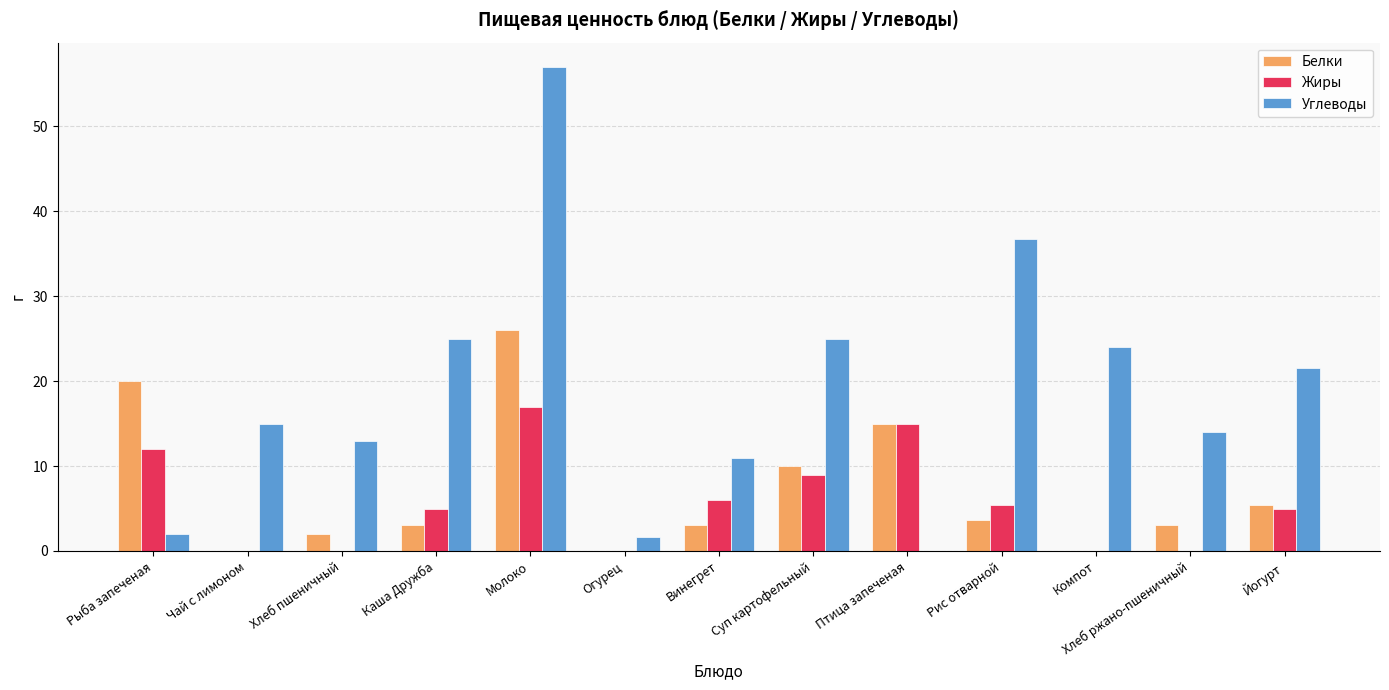

How many groups of bars are there?

13